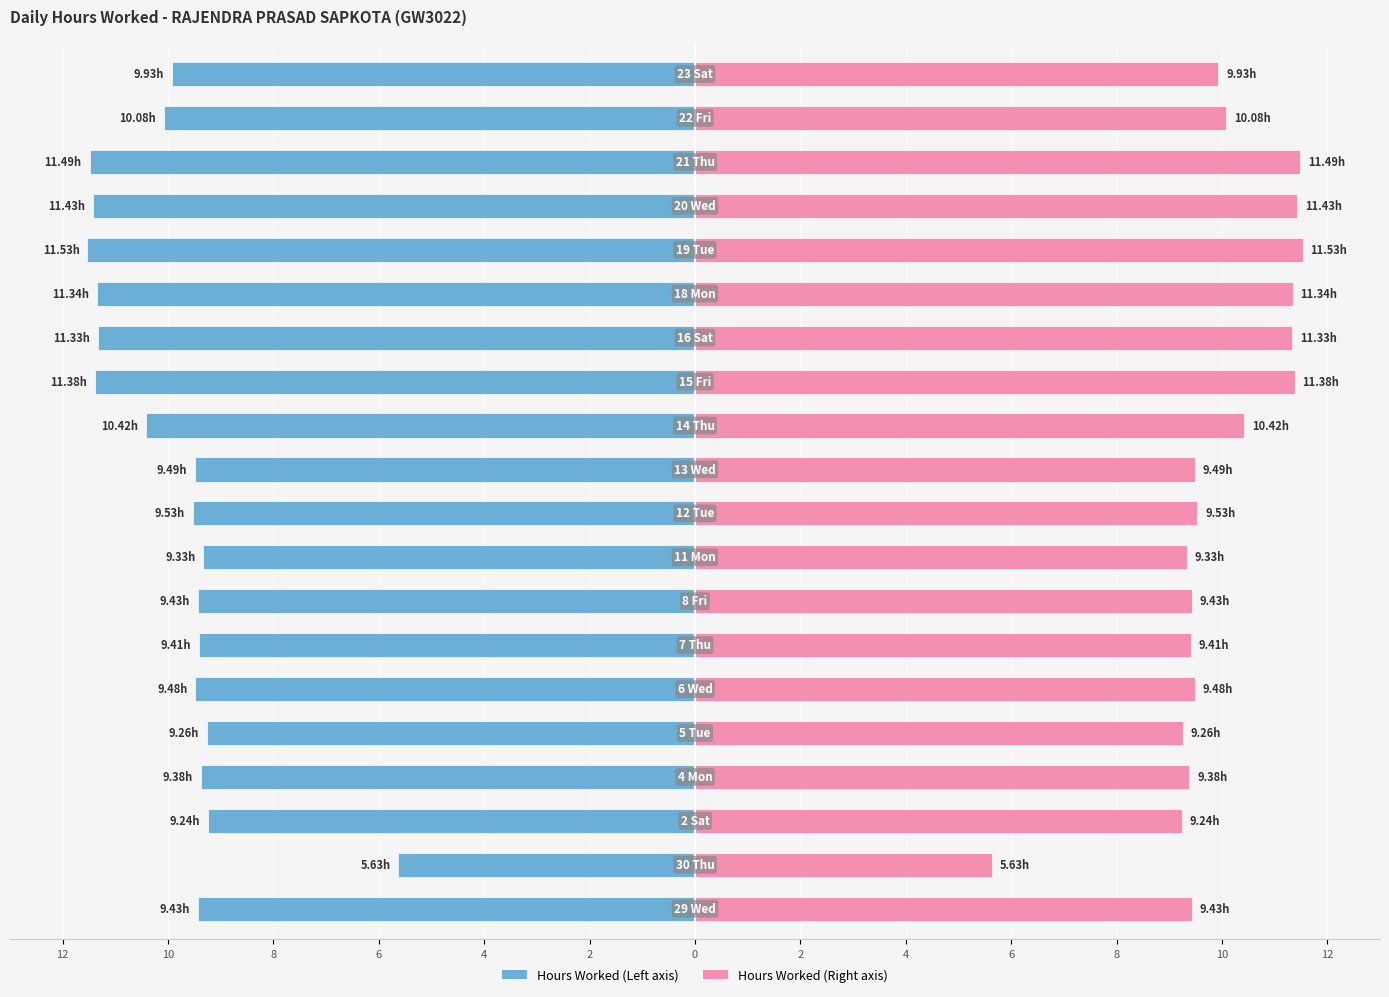

At how many categories does at least one series exceed 8?

19